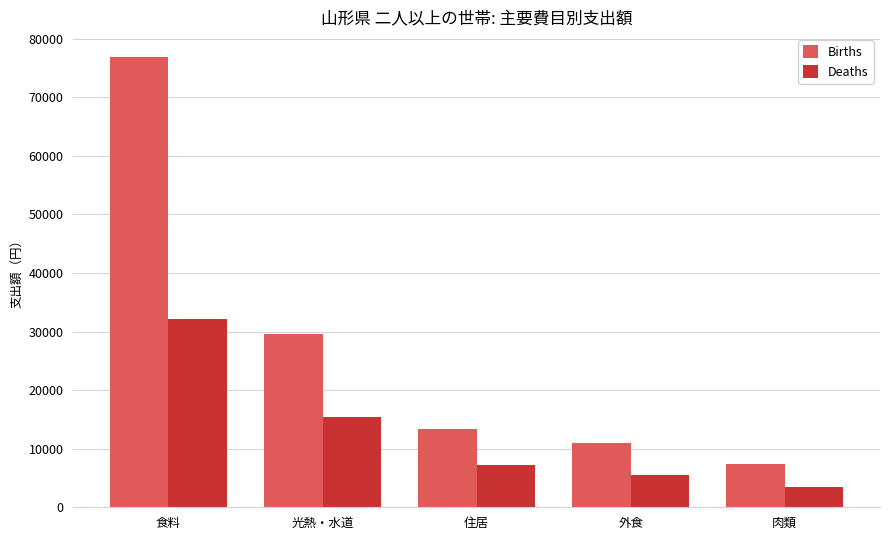

List the series in order of their overall mean, lowest first.

Deaths, Births